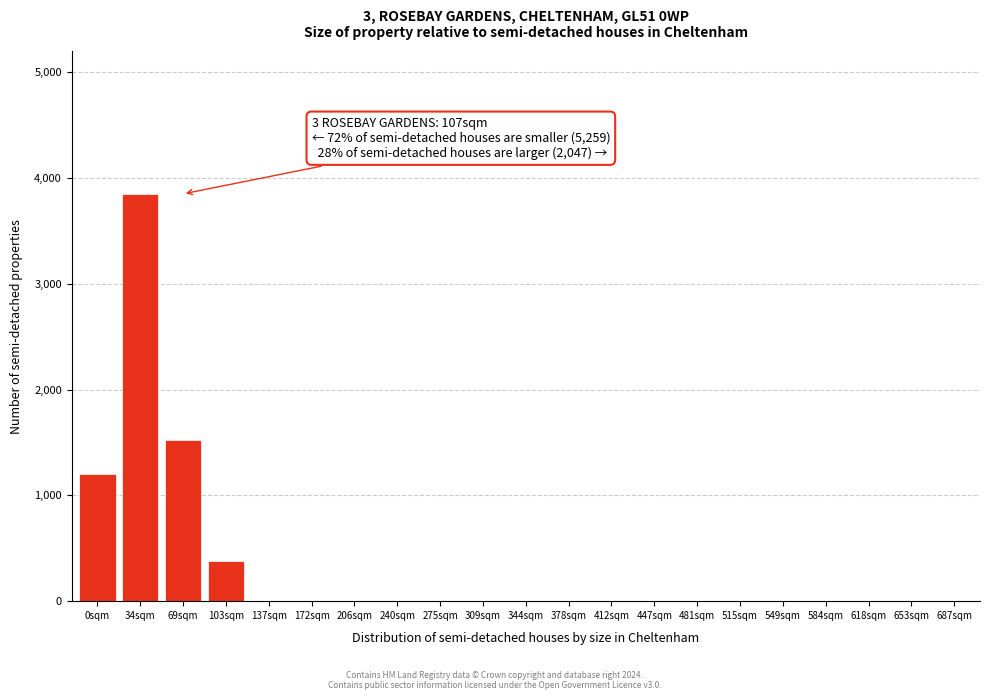

Reading left to right, extract all data points from this chart.

0sqm=1200	34sqm=3850	69sqm=1520	103sqm=380	137sqm=0	172sqm=0	206sqm=0	240sqm=0	275sqm=0	309sqm=0	344sqm=0	378sqm=0	412sqm=0	447sqm=0	481sqm=0	515sqm=0	549sqm=0	584sqm=0	618sqm=0	653sqm=0	687sqm=0